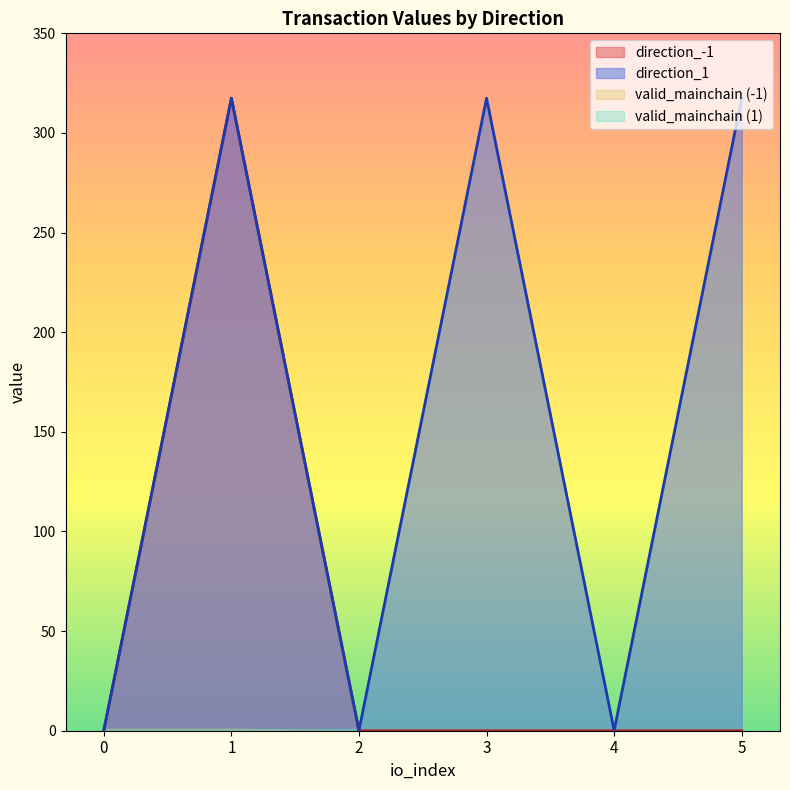

In io_index, how many points are higher than both neighbors (excluding endpoints)?

2